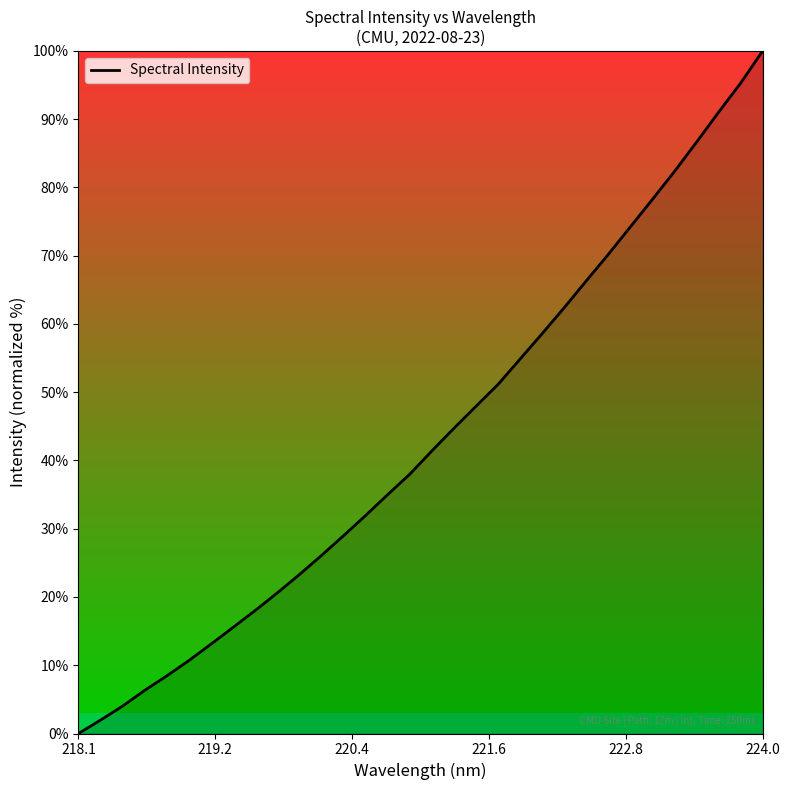

What is the greatest value displayed?

100.0